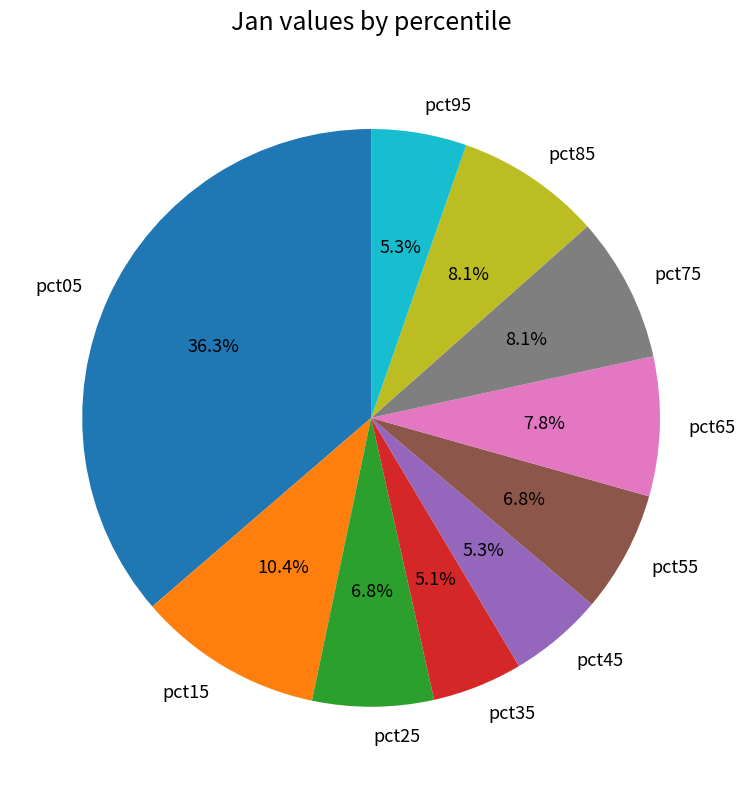

To the nearest percent, what percentage of the pie is pct65?

8%